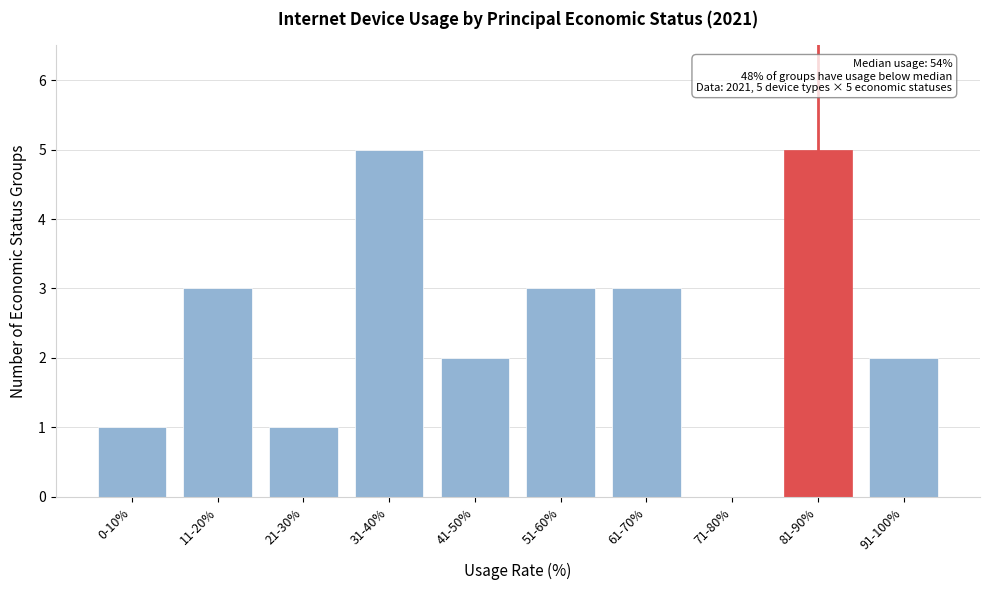

Reading left to right, transcribe all the data shown in this chart.

0-10%=1	11-20%=3	21-30%=1	31-40%=5	41-50%=2	51-60%=3	61-70%=3	71-80%=0	81-90%=5	91-100%=2